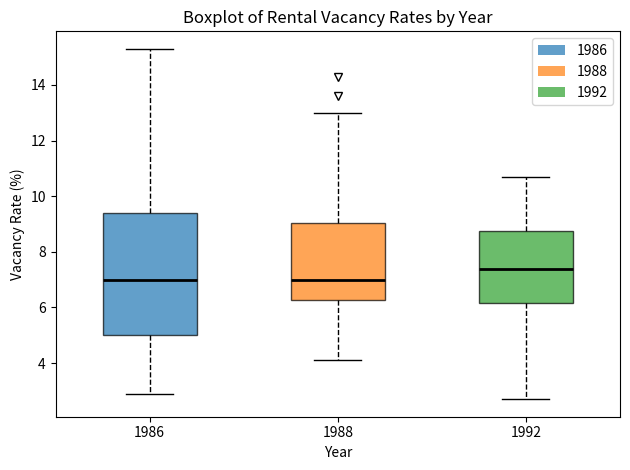

Reading left to right, read every box against the y-axis: the position of its median line, the range the box covers, and the ends of its whiskers. The values are not printed on the chart, so give them approximately, as read against the axis.

1986: median 7.0, box 5.0 to 9.4, whiskers 3.0 to 15.4
1988: median 7.0, box 6.2 to 9.0, whiskers 4.2 to 13.0
1992: median 7.4, box 6.2 to 8.8, whiskers 2.8 to 10.8